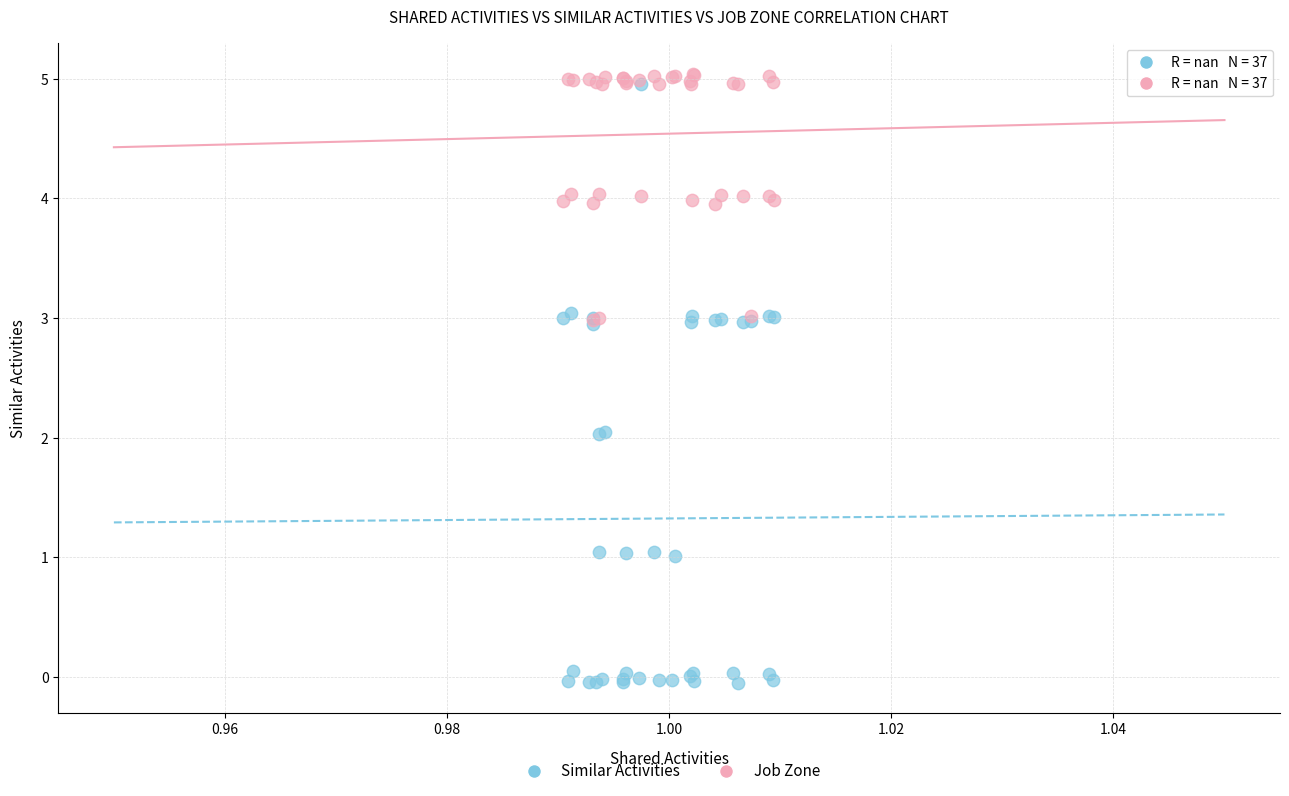

What are all the series names shown in the legend?

Similar Activities, Job Zone